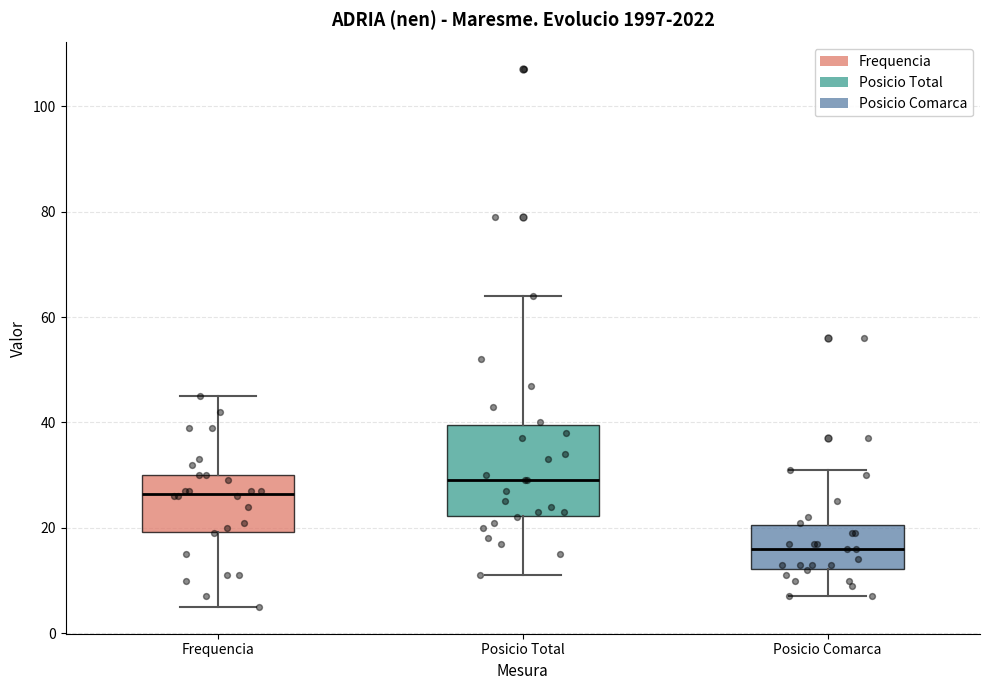

Where is the upper edge of the box for Posicio Total on the y-axis? The values are not printed on the chart, so give them approximately, as read against the axis.

40